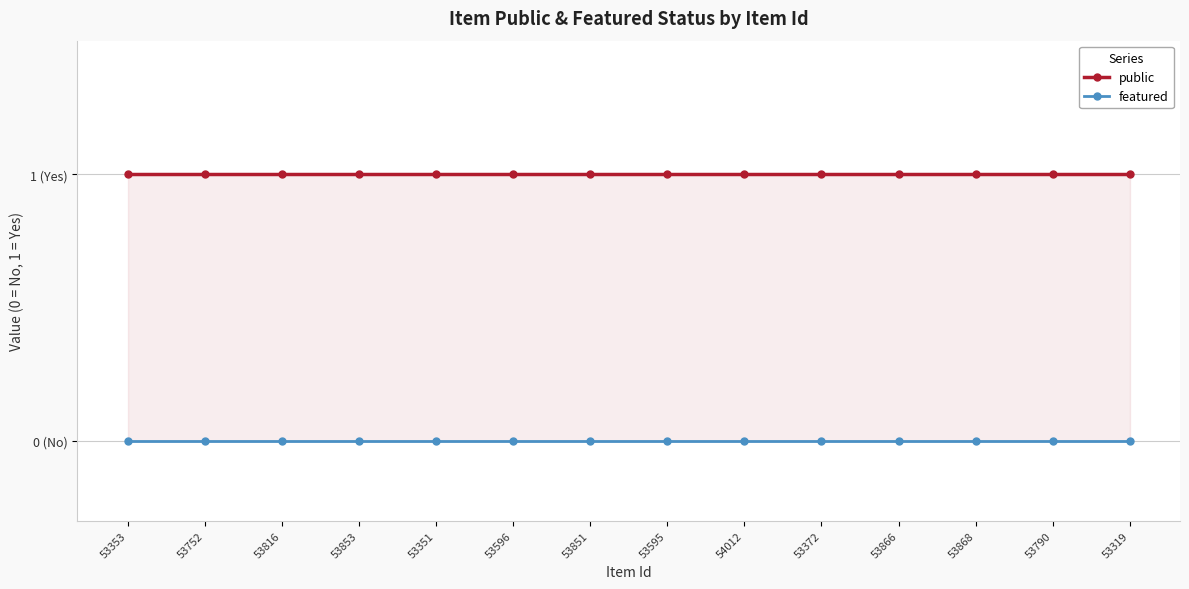

At how many categories does at least one series exceed 0?

14